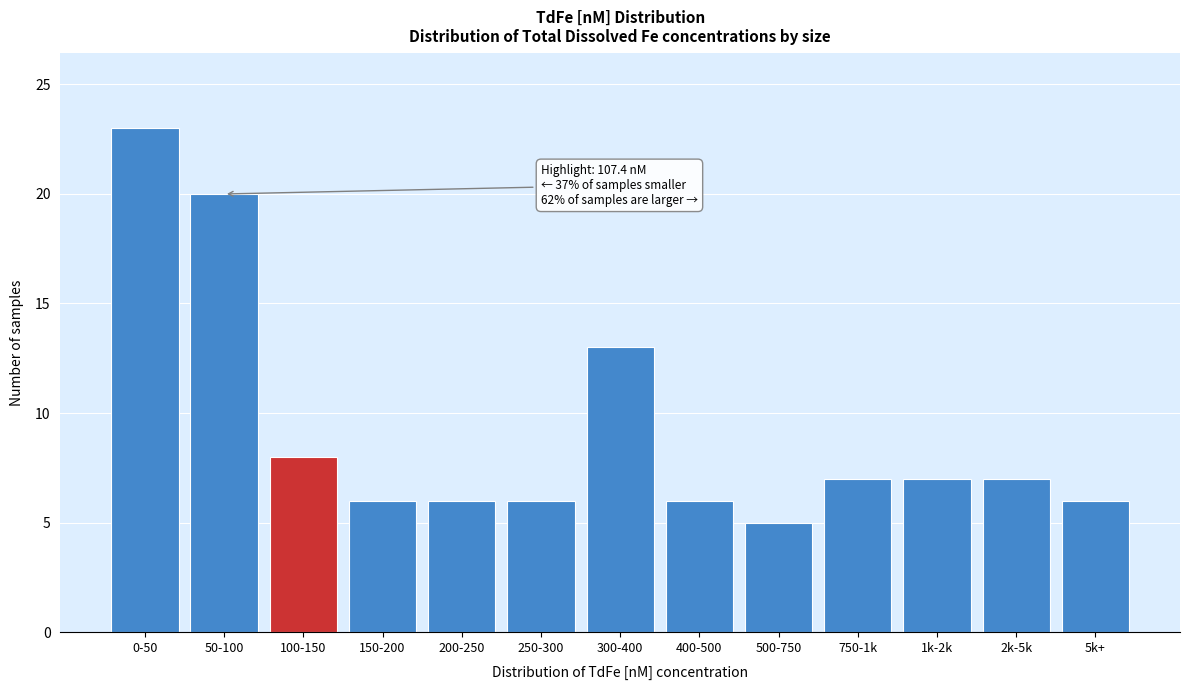

Reading left to right, extract all data points from this chart.

23	20	8	6	6	6	13	6	5	7	7	7	6